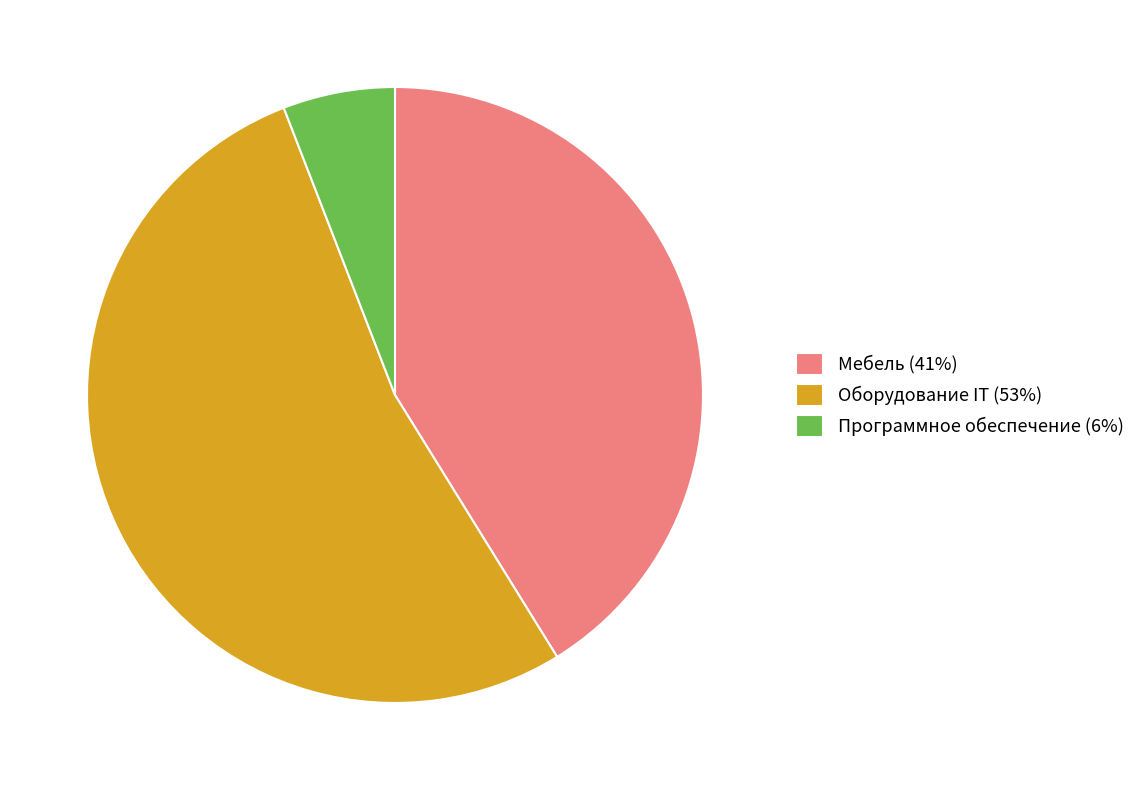

Is it true that Программное обеспечение is 6% of the pie?

True